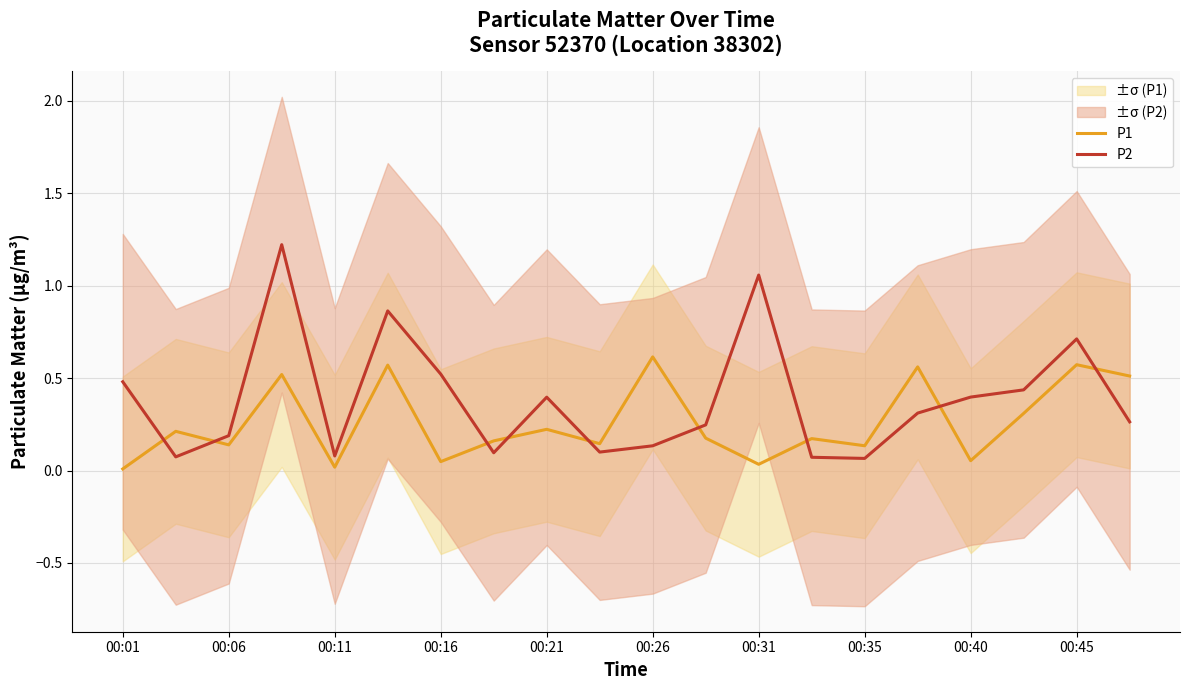

What is the greatest value displayed?

1.2